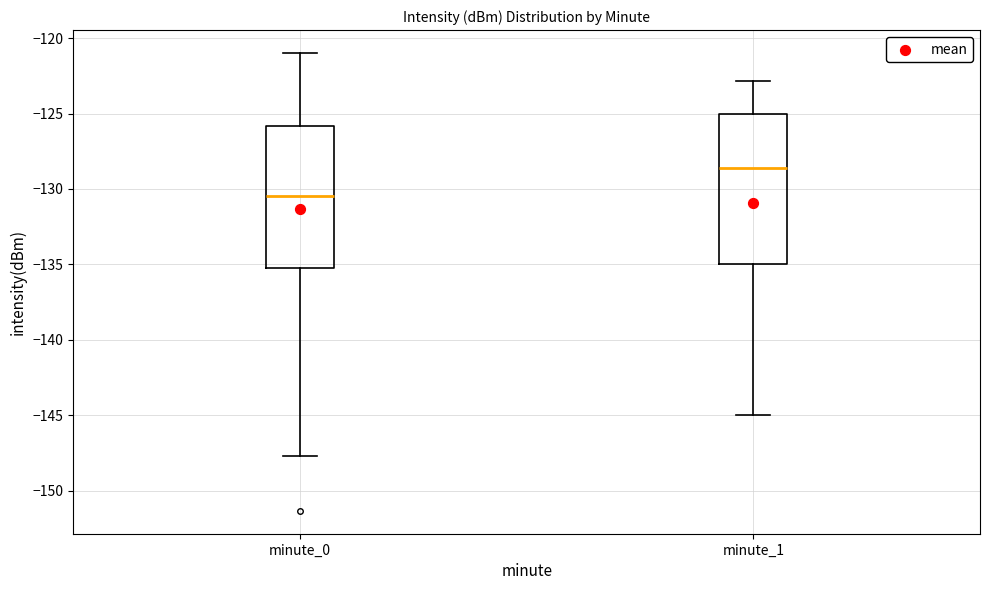

Reading left to right, transcribe this box plot: for each box, give where its median line is, the range the box spans, and where its two whiskers end, as read against the y-axis. The values are not printed on the chart, so give them approximately, as read against the axis.

minute_0: median -130.5, box -135.0 to -126.0, whiskers -147.5 to -121.0
minute_1: median -128.5, box -135.0 to -125.0, whiskers -145.0 to -123.0